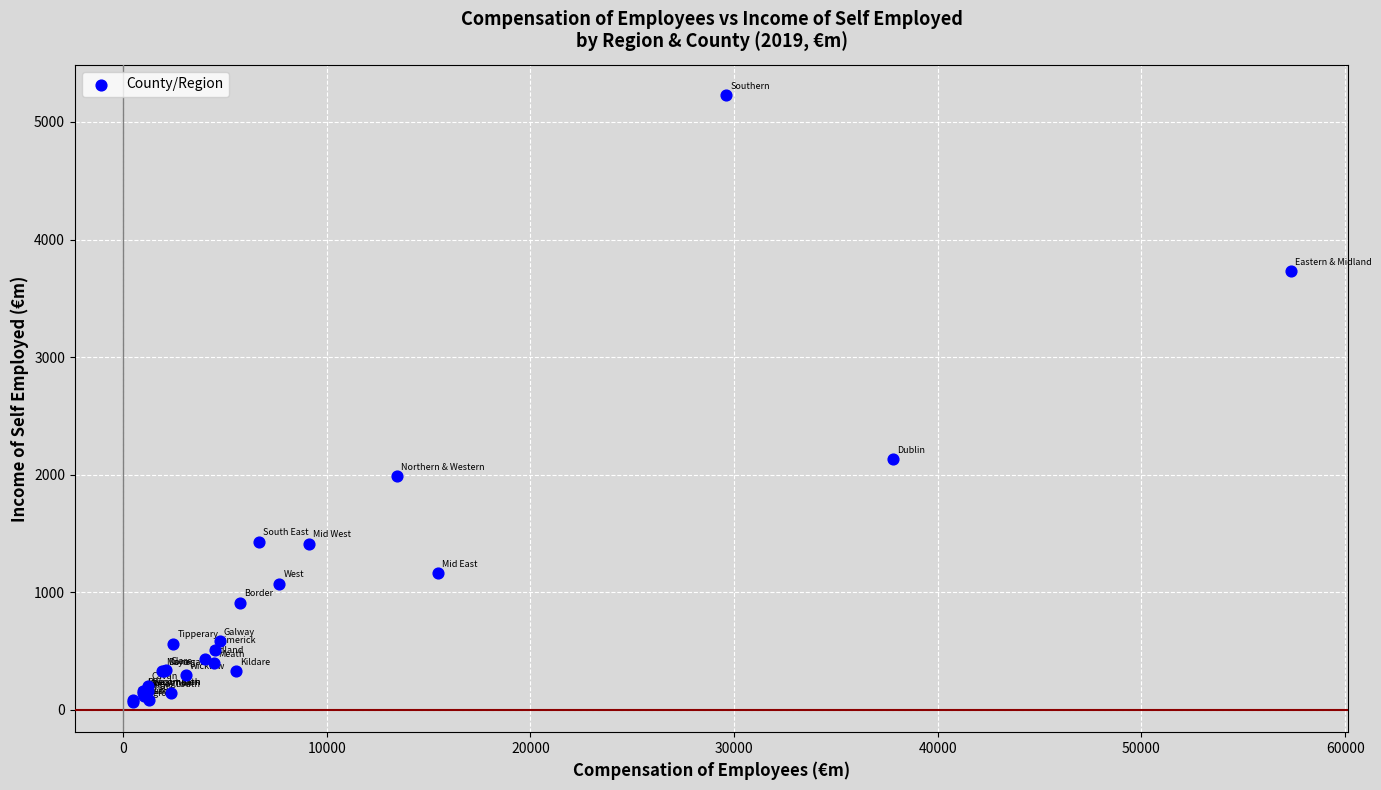

What Y value in the scatter plot is closest to 2648?

2134.8